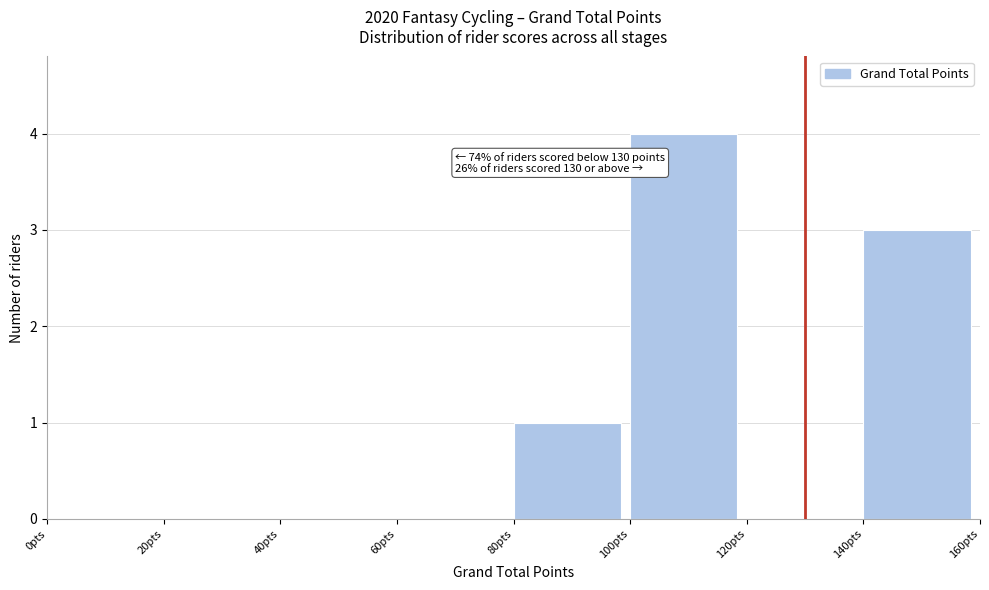

Which range on the x-axis has the tallest bar?

100 to 120